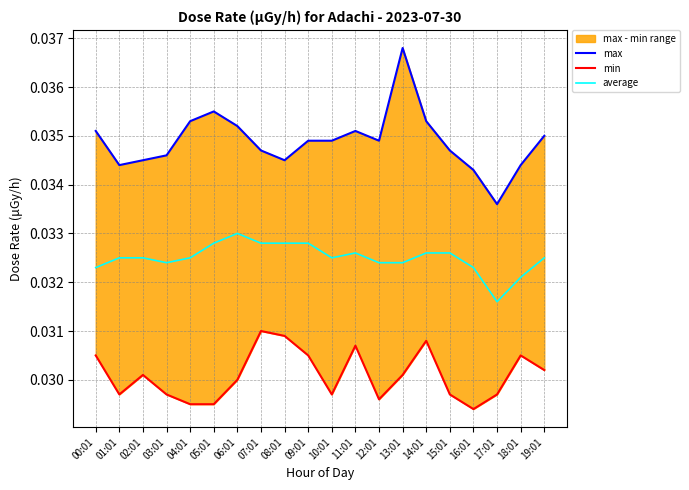

Between 02:01 and 05:01, which series saw the biggest shift?

max